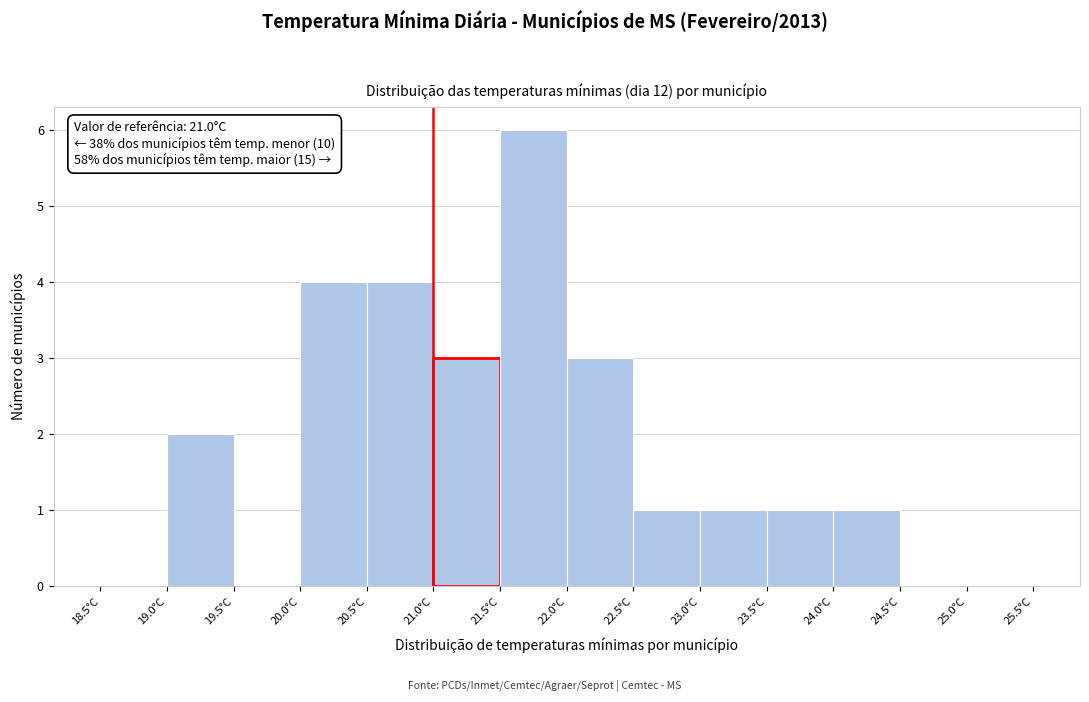

Which range on the x-axis has the tallest bar?

21.5 to 22.0